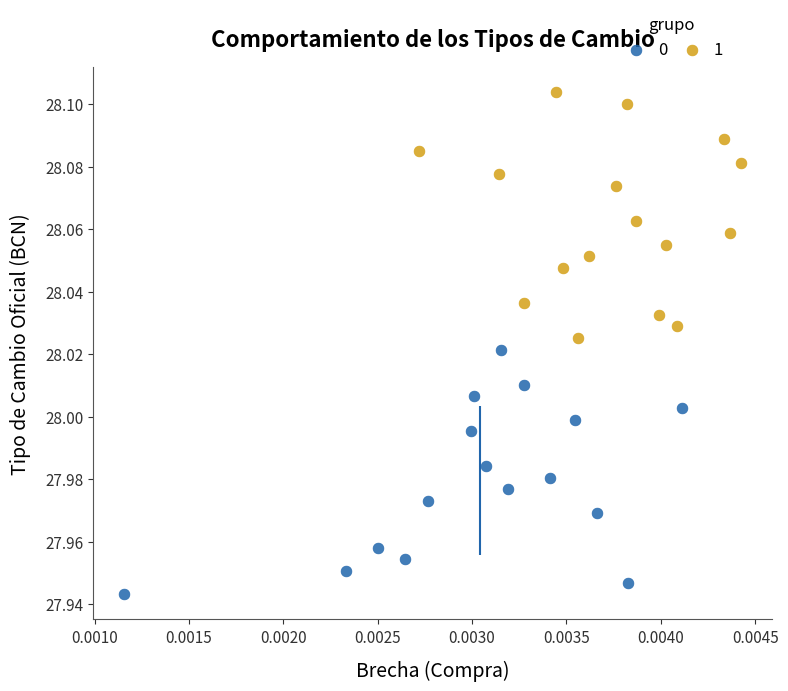

Which series has the largest Y range (max minus min)?

1